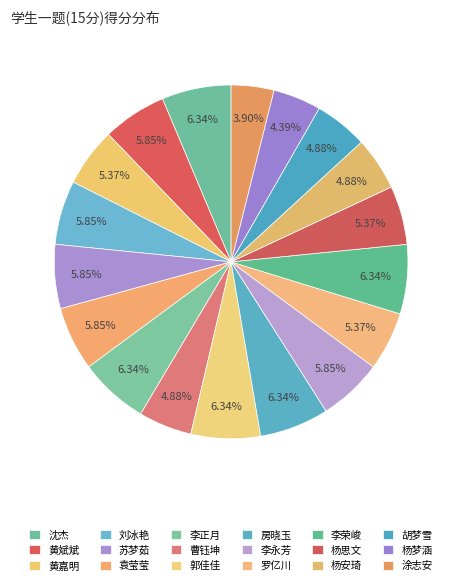

How many segments does this pie chart have?

18